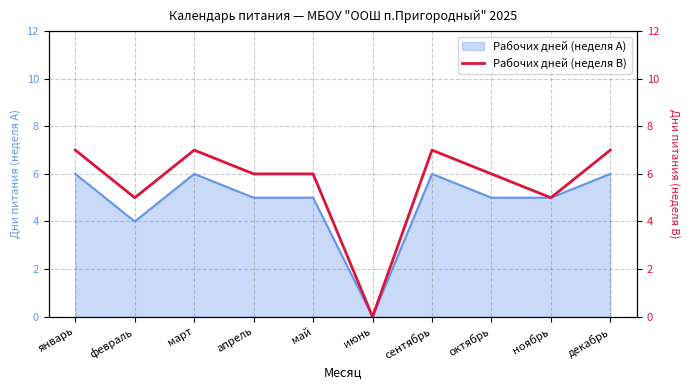

List the labels in order of value, smallest first.

июнь, февраль, ноябрь, апрель, май, октябрь, январь, март, сентябрь, декабрь